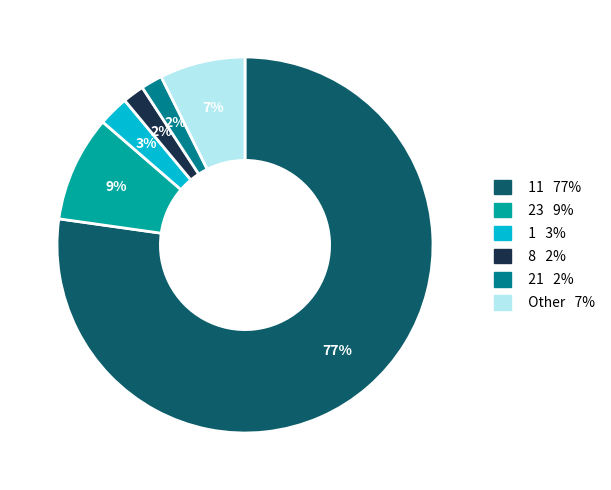

Count the number of slices in the pie.

6